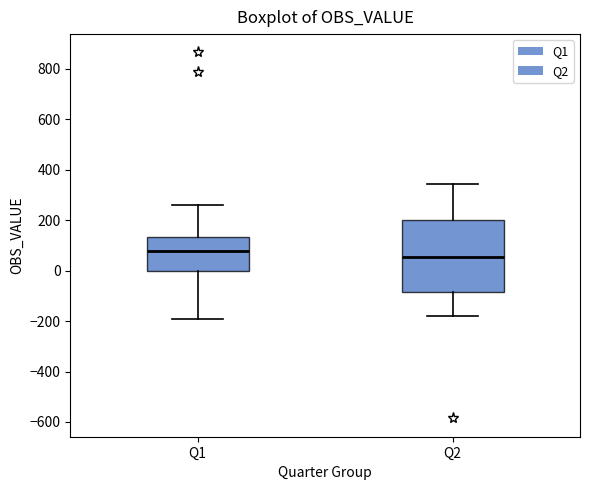

Reading left to right, transcribe this box plot: for each box, give where its median line is, the range the box spans, and where its two whiskers end, as read against the y-axis. The values are not printed on the chart, so give them approximately, as read against the axis.

Q1: median 80, box 0 to 140, whiskers -200 to 260
Q2: median 60, box -80 to 200, whiskers -180 to 340